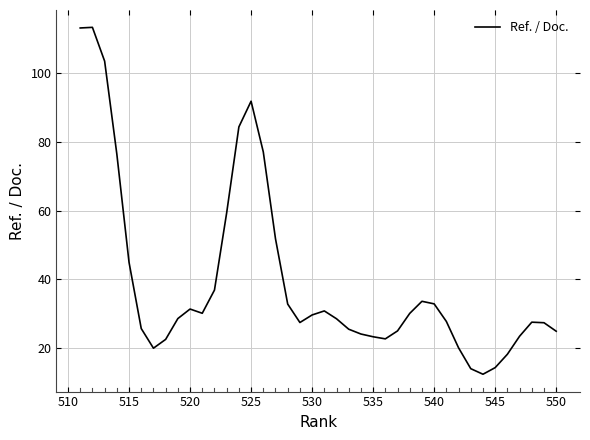

What is the average value?

39.7